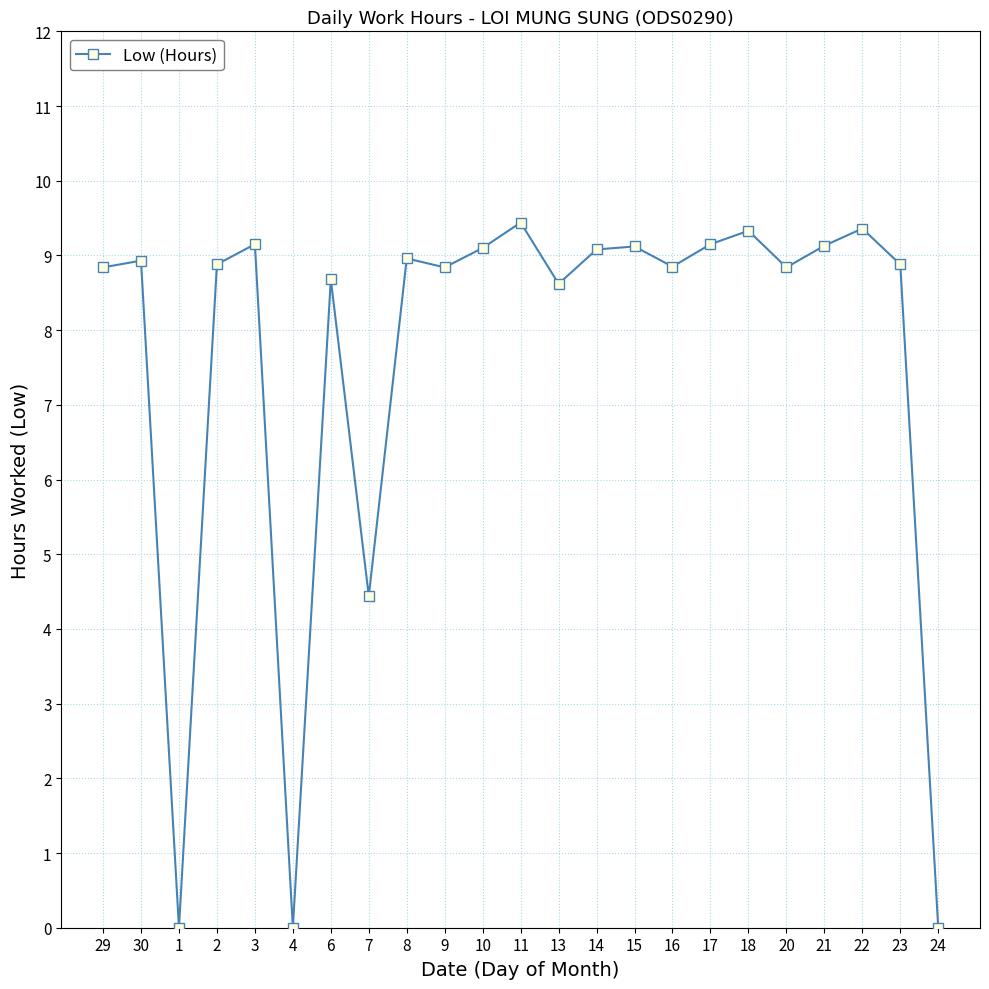

At which label is the value closest to 4?

7